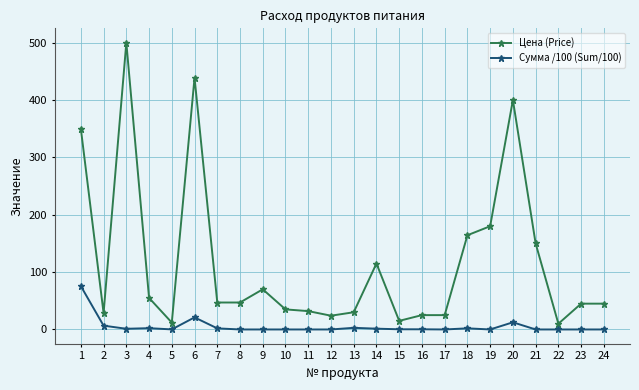

How many data points in Цена (Price) are less than 47?

12